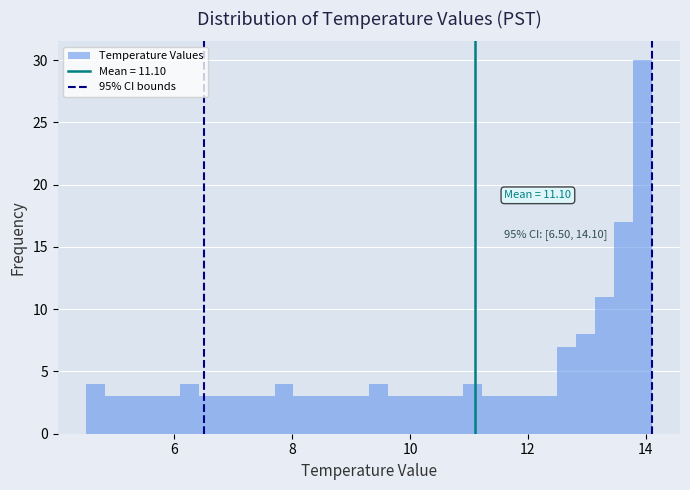

Around what value on the x-axis is the tallest bar? Give the approximate position of its centre, as read against the axis.

14.0